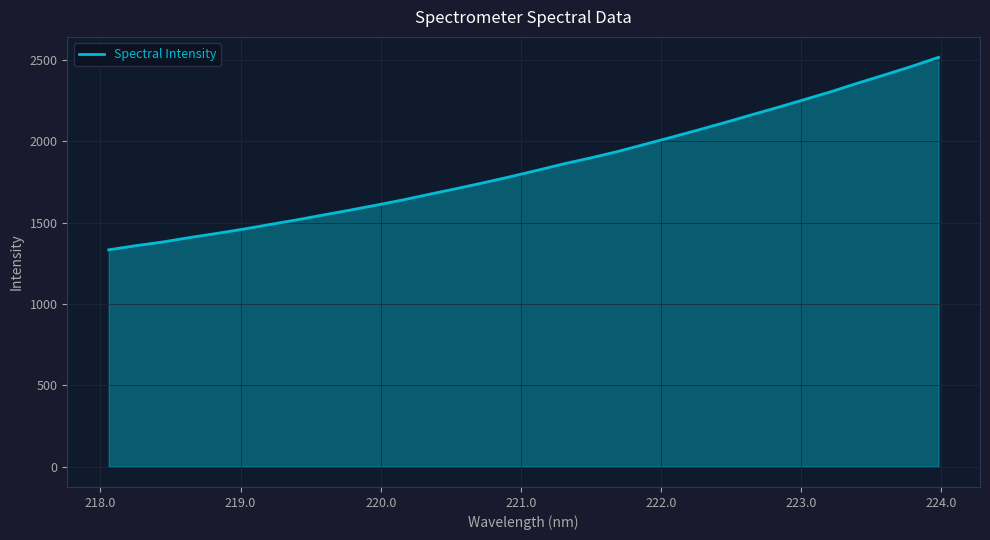

What is the difference between the maximum and minimum values?

1183.8